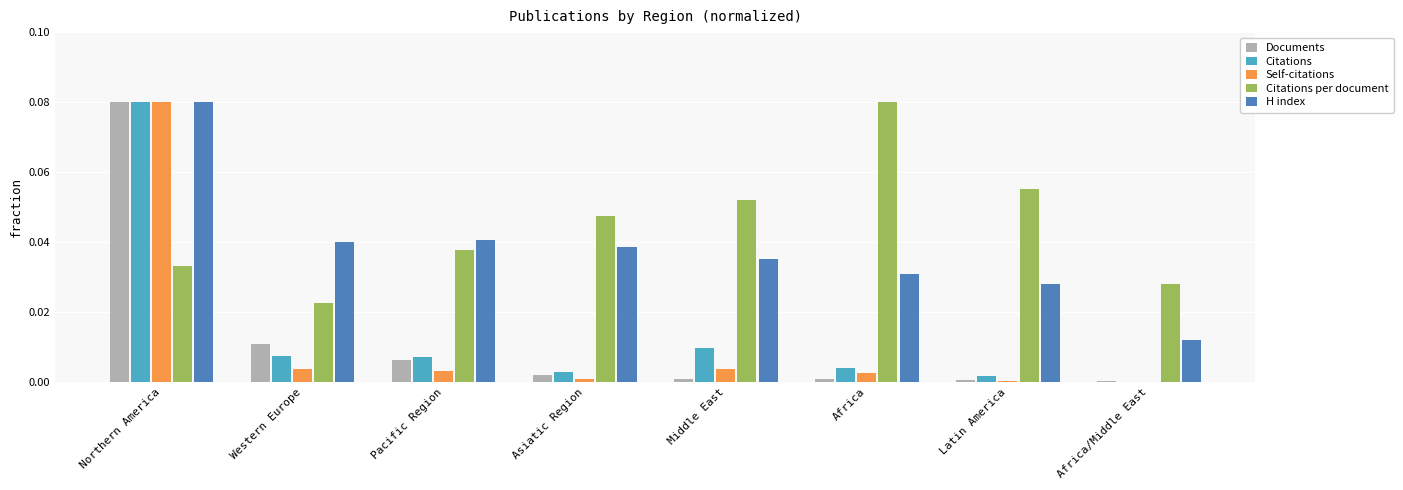

The H index series shows 0.0 at Northern America. True or false?

False